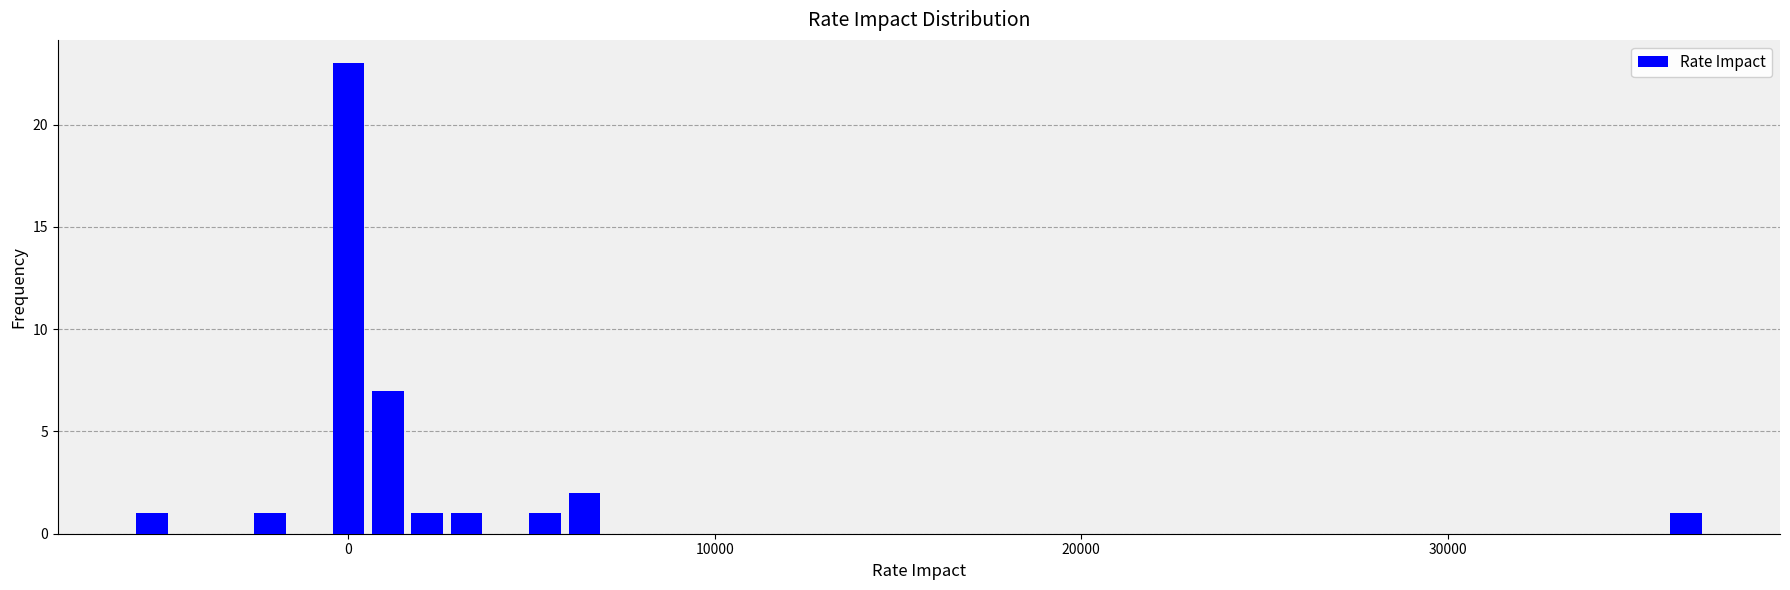

Around what value on the x-axis is the tallest bar? Give the approximate position of its centre, as read against the axis.

0